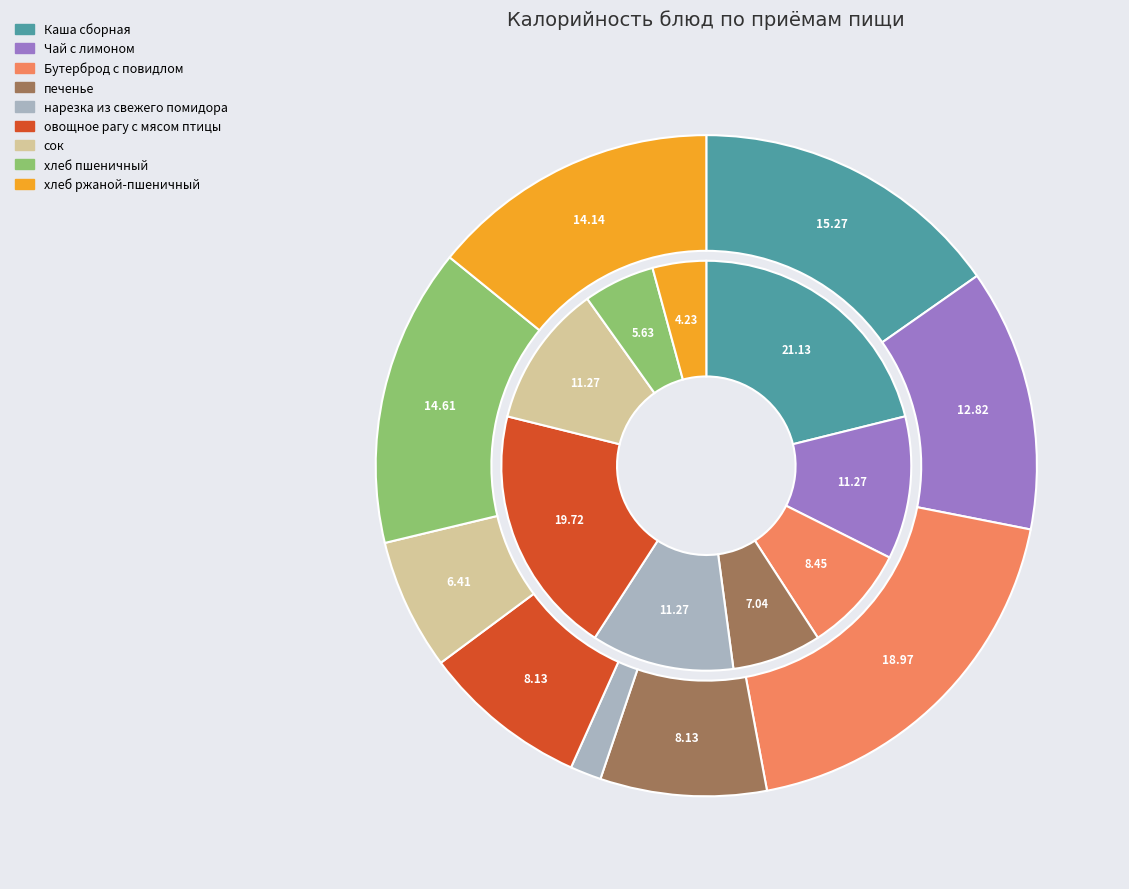

True or false: хлеб пшеничный accounts for 15% of the total.

True